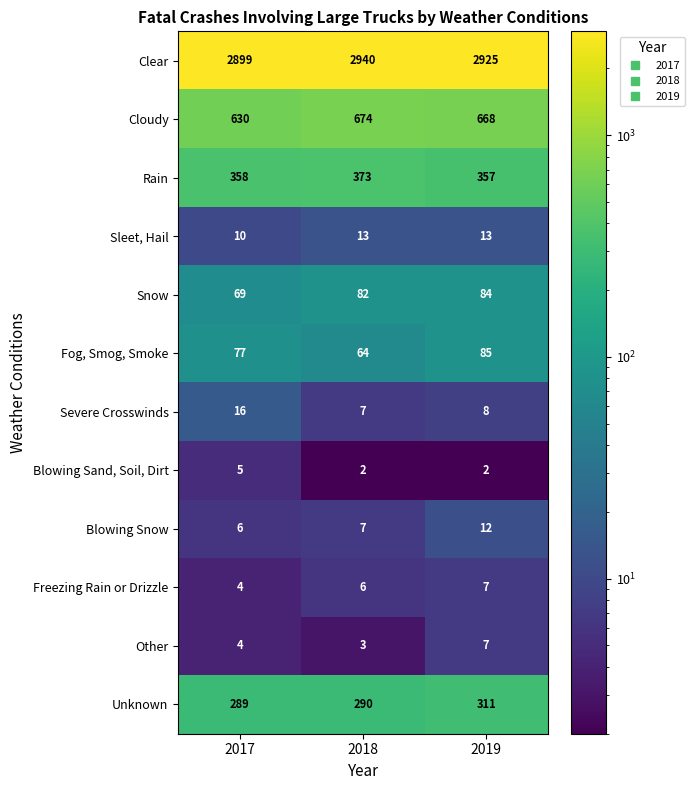

At which category is the sum across all series the highest?

2019